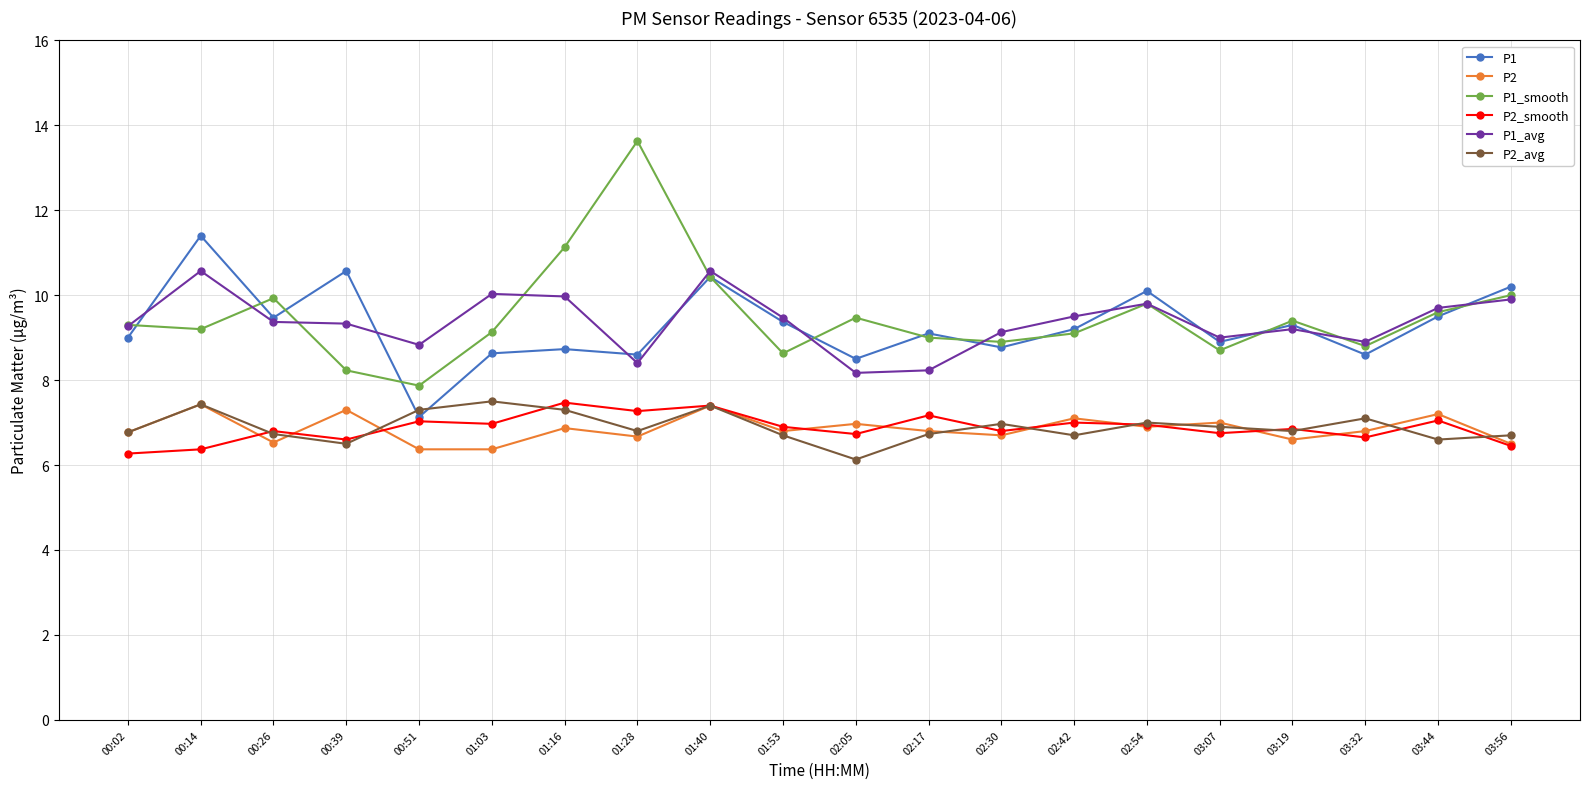

At which label does P1_smooth reach its minimum?

00:51